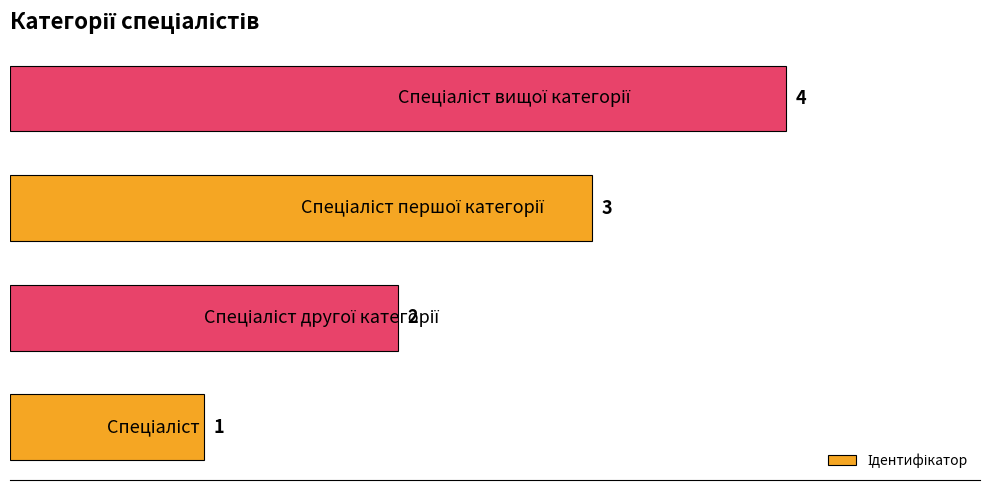

Does the chart contain any negative values?

No